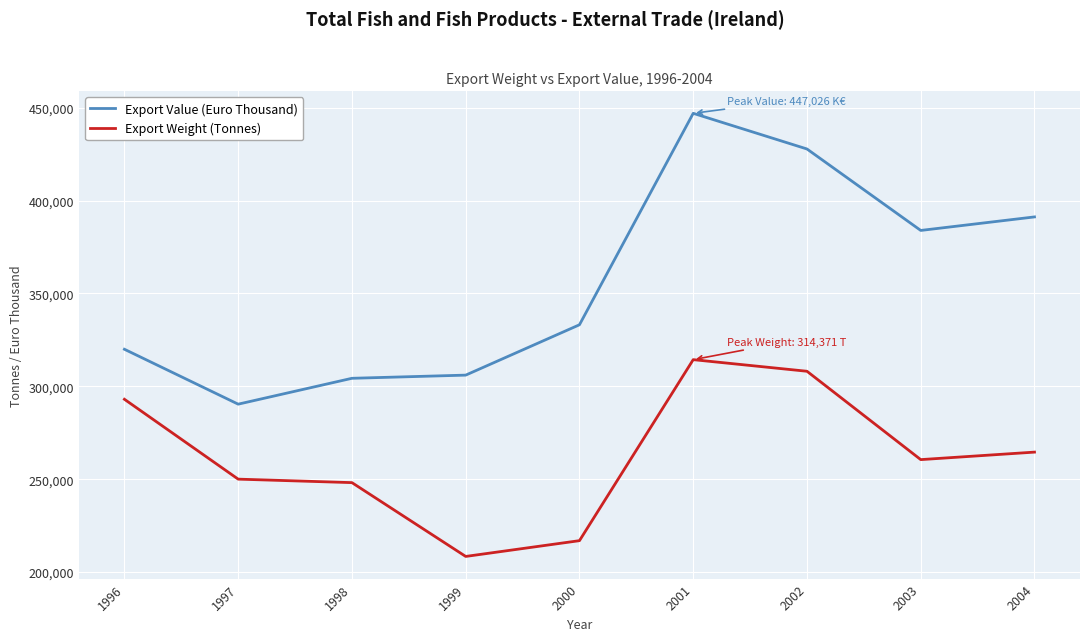

Between 1997 and 1999, which series saw the biggest shift?

Export Weight (Tonnes)